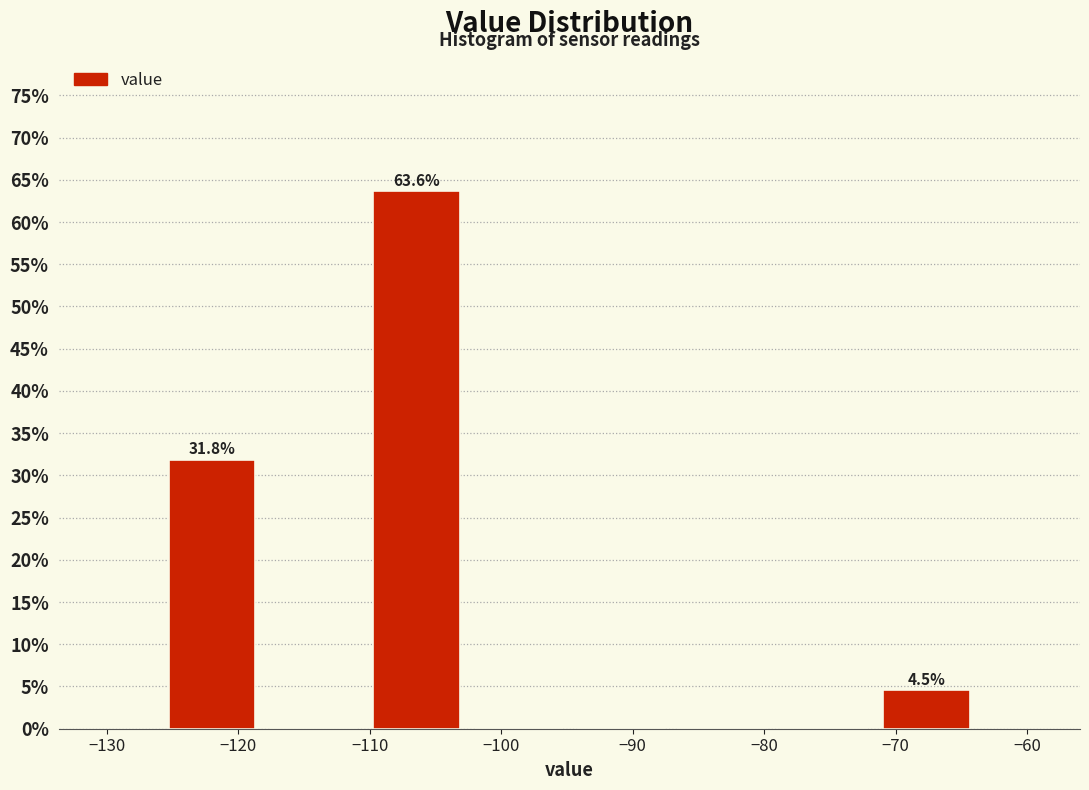

Over which range of the x-axis is the bar tallest?

-110 to -103